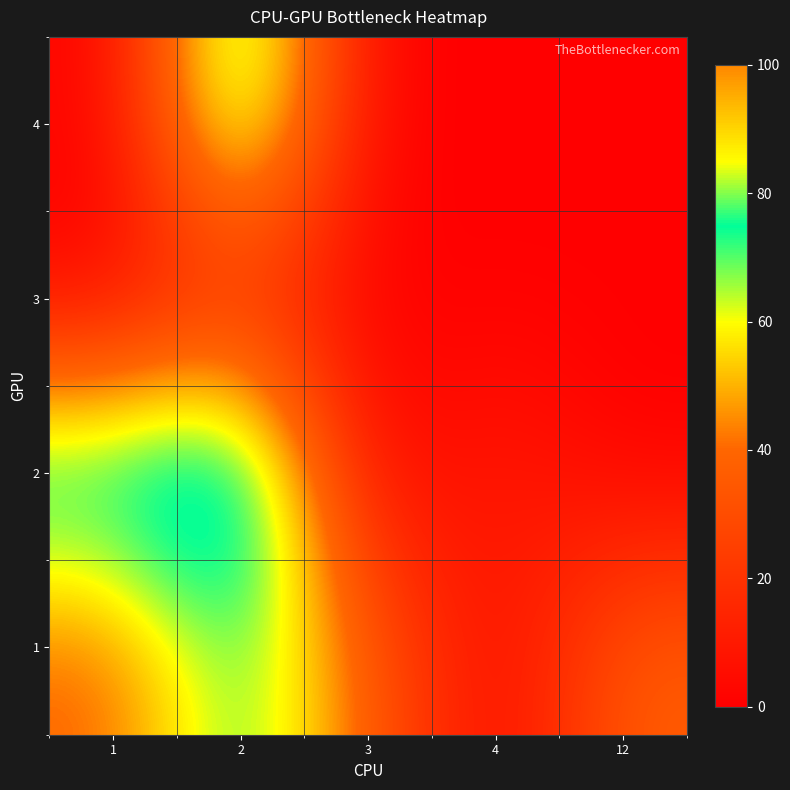

Reading left to right, transcribe all the data shown in this chart.

1: 1=37.5	2=75.0	3=37.5	4=0.0	12=37.5
2: 1=87.5	2=100.0	3=0.0	4=12.5	12=0.0
3: 1=0.0	2=12.5	3=0.0	4=0.0	12=0.0
4: 1=0.0	2=87.5	3=0.0	4=0.0	12=0.0